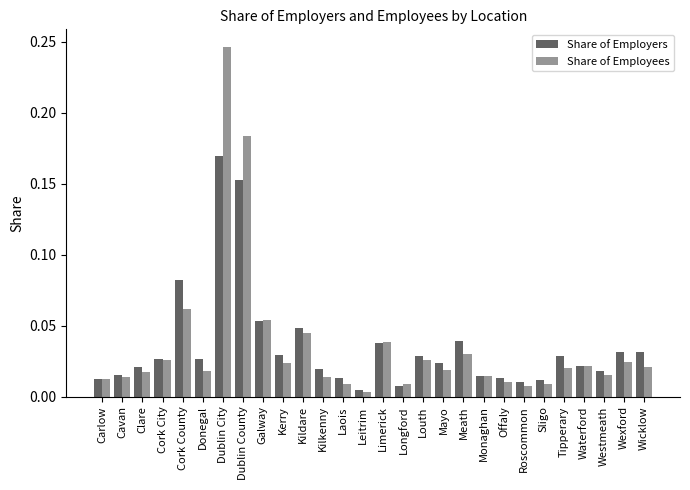

Which series has the widest spread of values?

Share of Employees